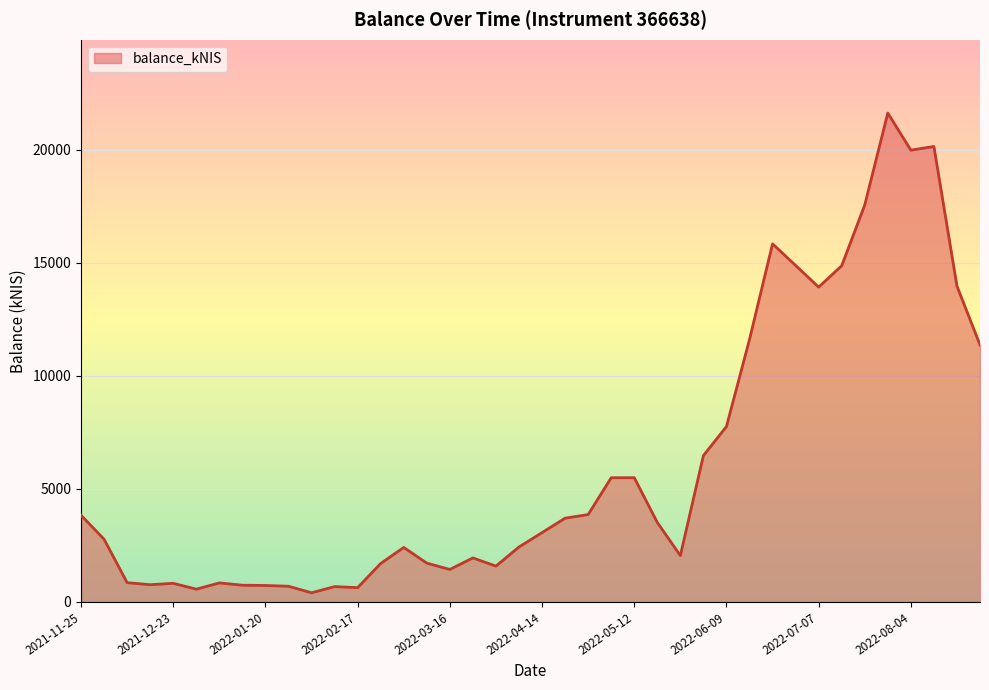

What is the greatest value displayed?

21624.2